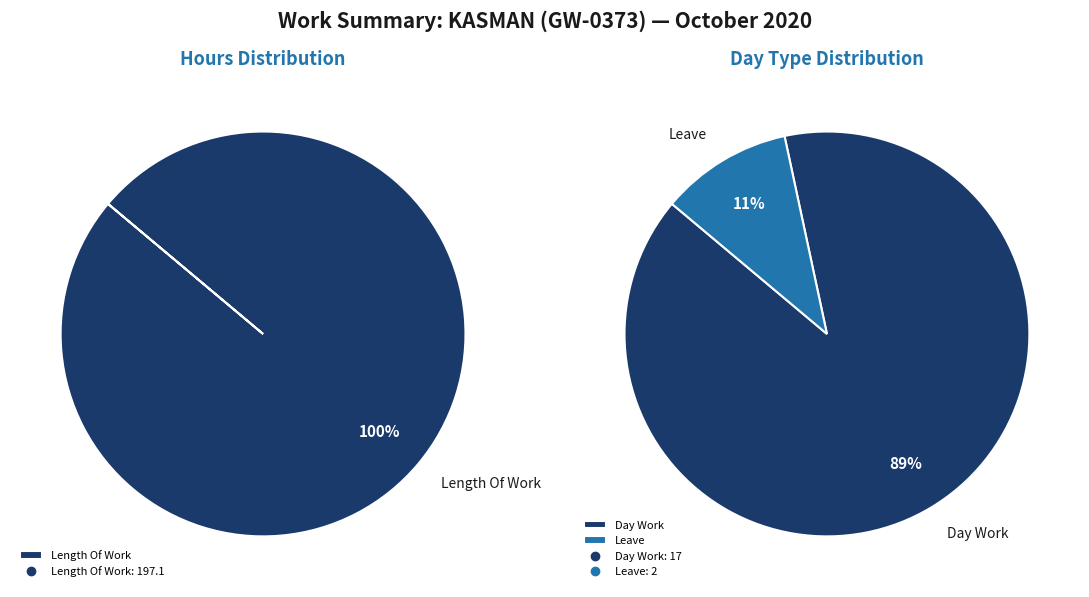

Which slice represents more than half of the pie?

Length Of Work